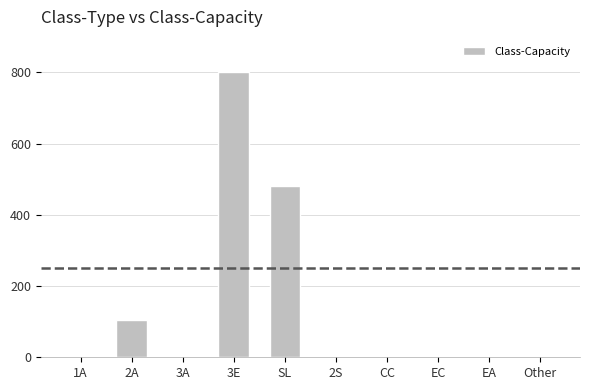

What is the change in value from 3A to SL?

+480